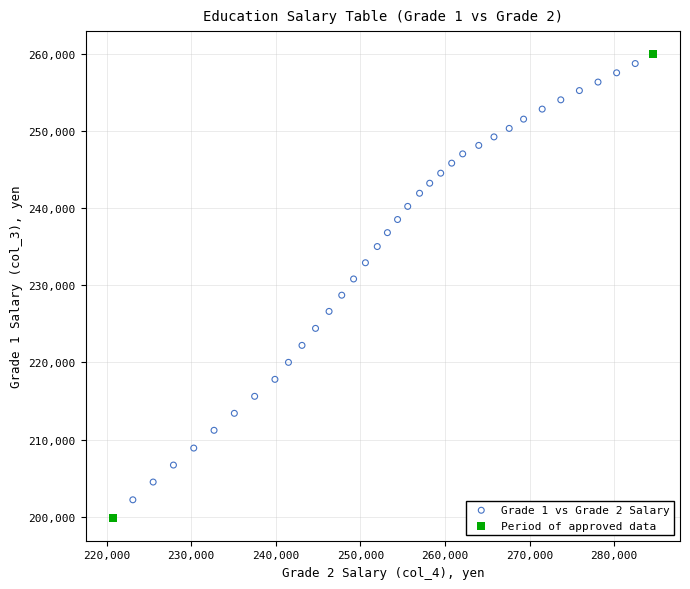

Which series reaches the minimum Y coordinate?

Period of approved data